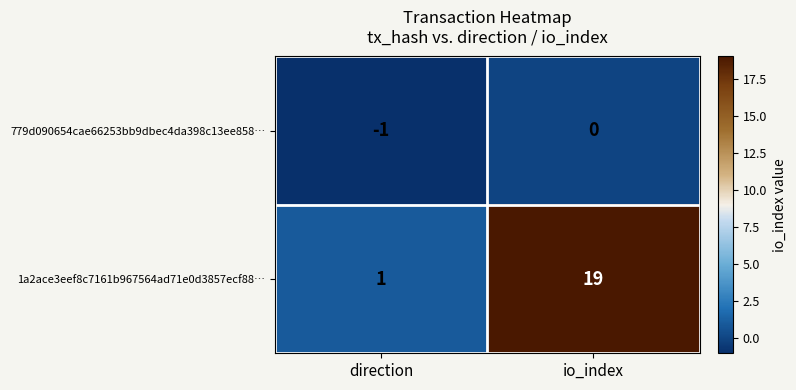

Reading left to right, extract all data points from this chart.

779d090654cae66253bb9dbec4da398c13ee858…: direction=-1	io_index=0
1a2ace3eef8c7161b967564ad71e0d3857ecf88…: direction=1	io_index=19